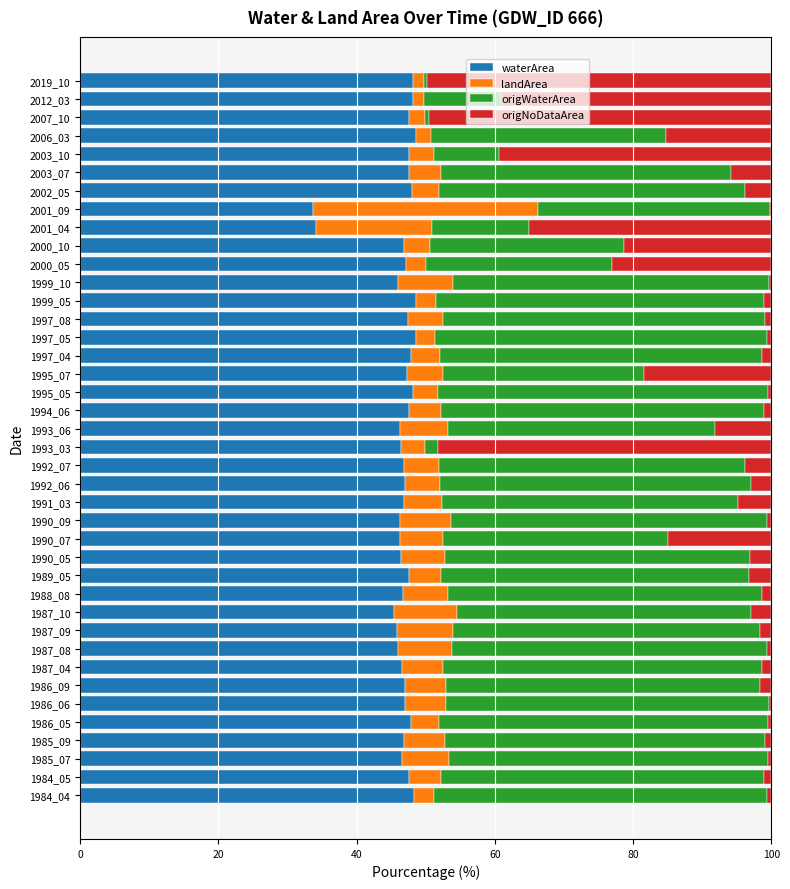

What is the sum of all waterArea values?

1860.4